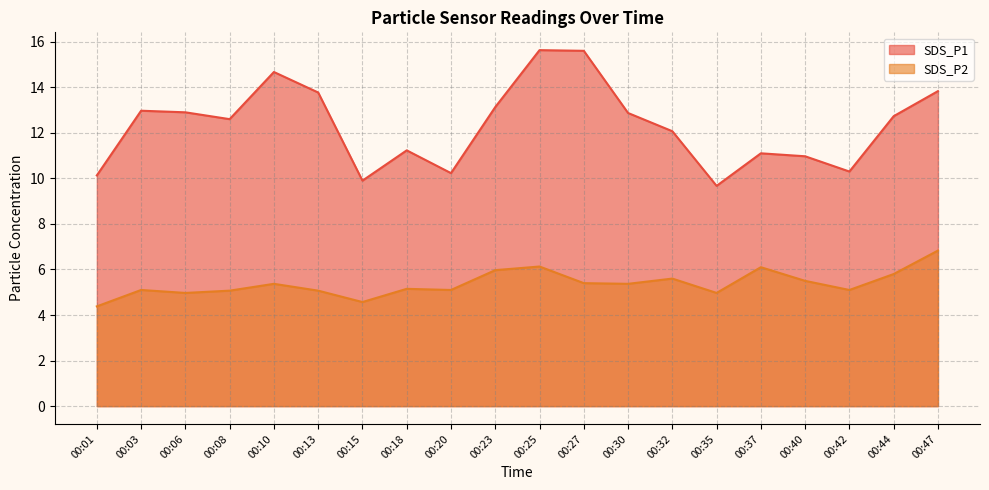

True or false: SDS_P1 and SDS_P2 cross at least once.

False